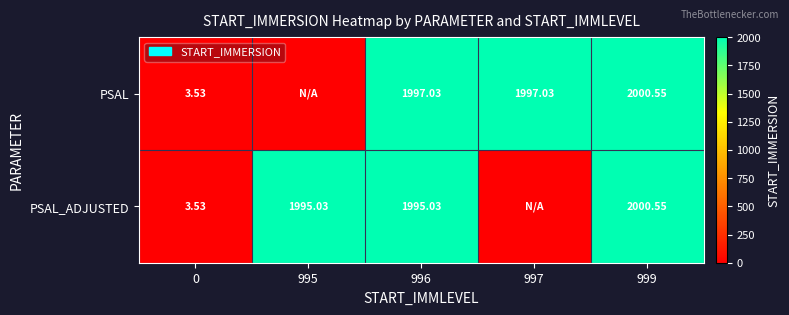

Is the value of PSAL_ADJUSTED at 999 greater than the value of PSAL at 996?

Yes